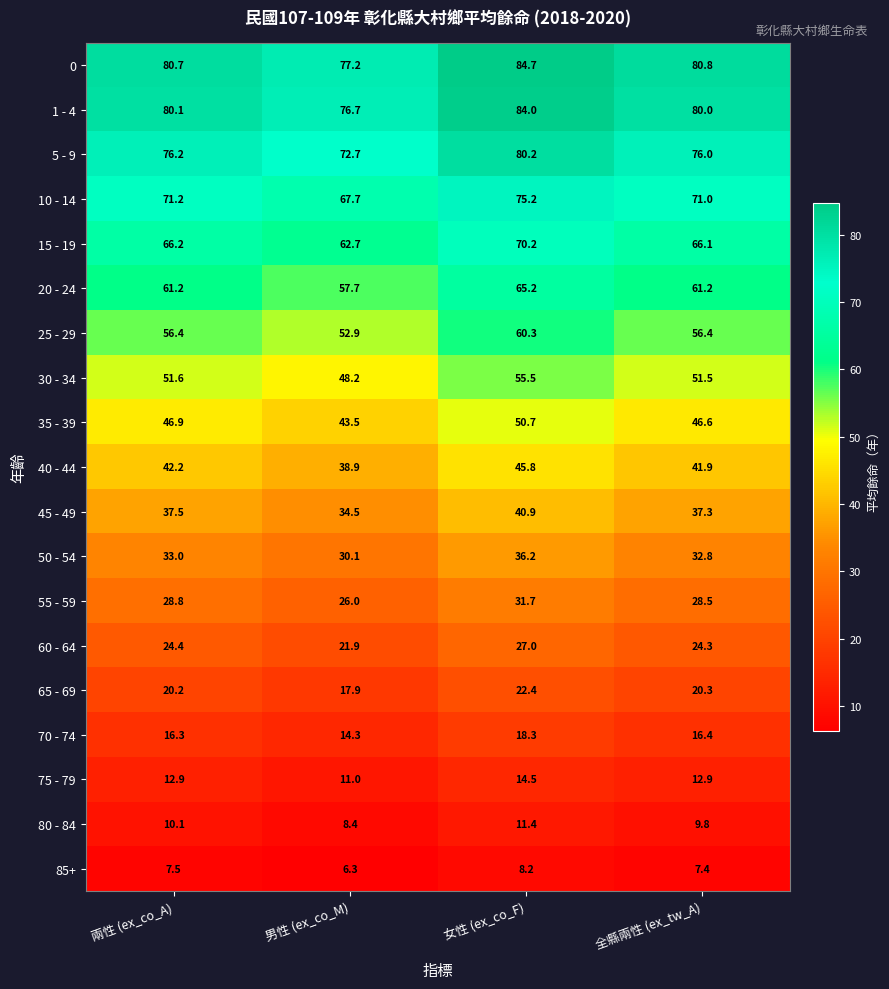

What value does the 80 - 84 series have at 男性 (ex_co_M)?

8.4